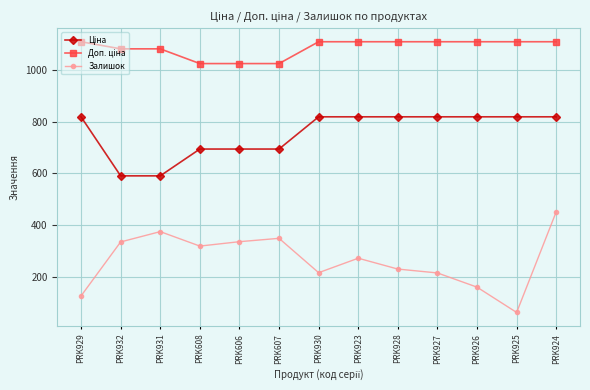

How many data points does each series have?

13